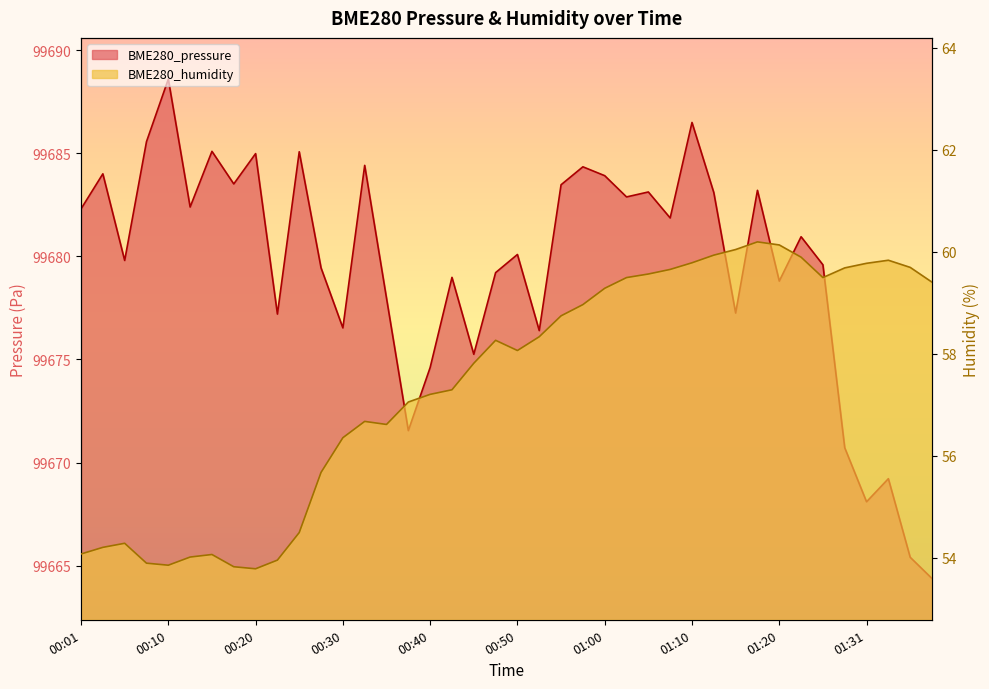

What are all the series names shown in the legend?

BME280_pressure, BME280_humidity